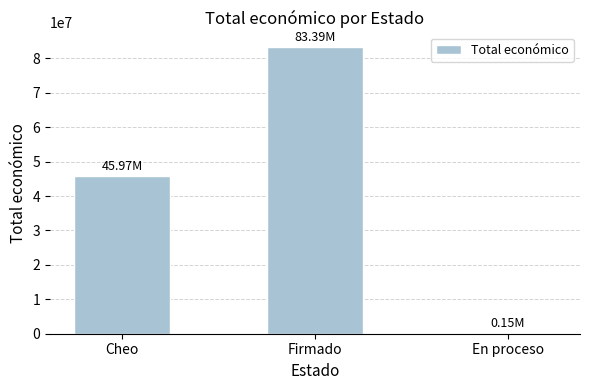

Approximately how many times larger is the value at Firmado compared to Cheo?

1.8